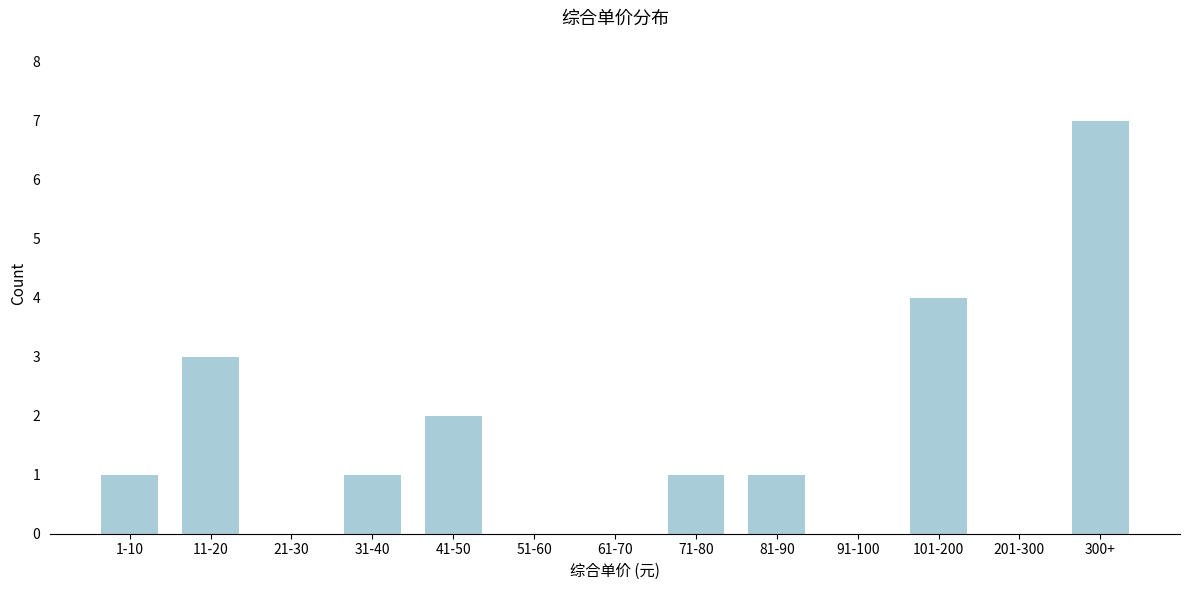

Reading left to right, extract all data points from this chart.

1-10=1	11-20=3	21-30=0	31-40=1	41-50=2	51-60=0	61-70=0	71-80=1	81-90=1	91-100=0	101-200=4	201-300=0	300+=7